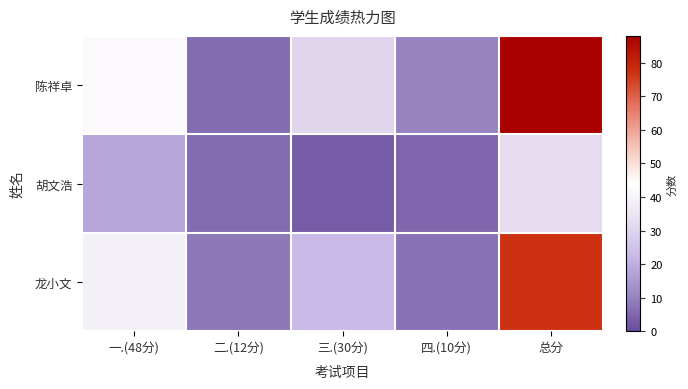

Between 总分 and 一.(48分), which is larger?

总分